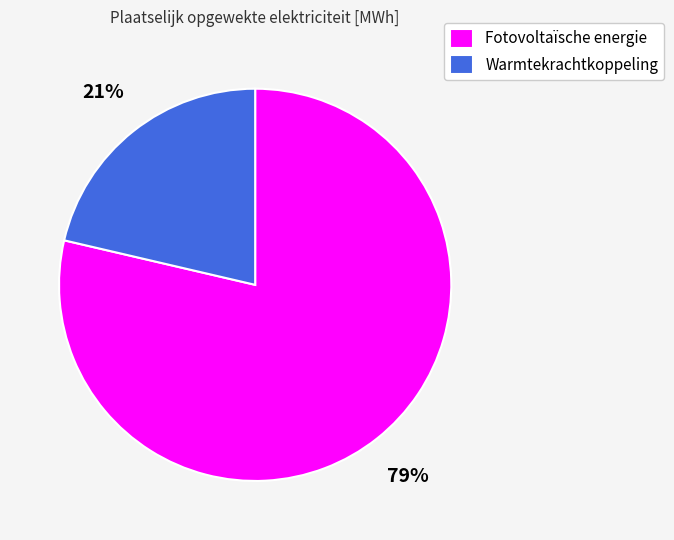

Which slice represents more than half of the pie?

Fotovoltaïsche energie